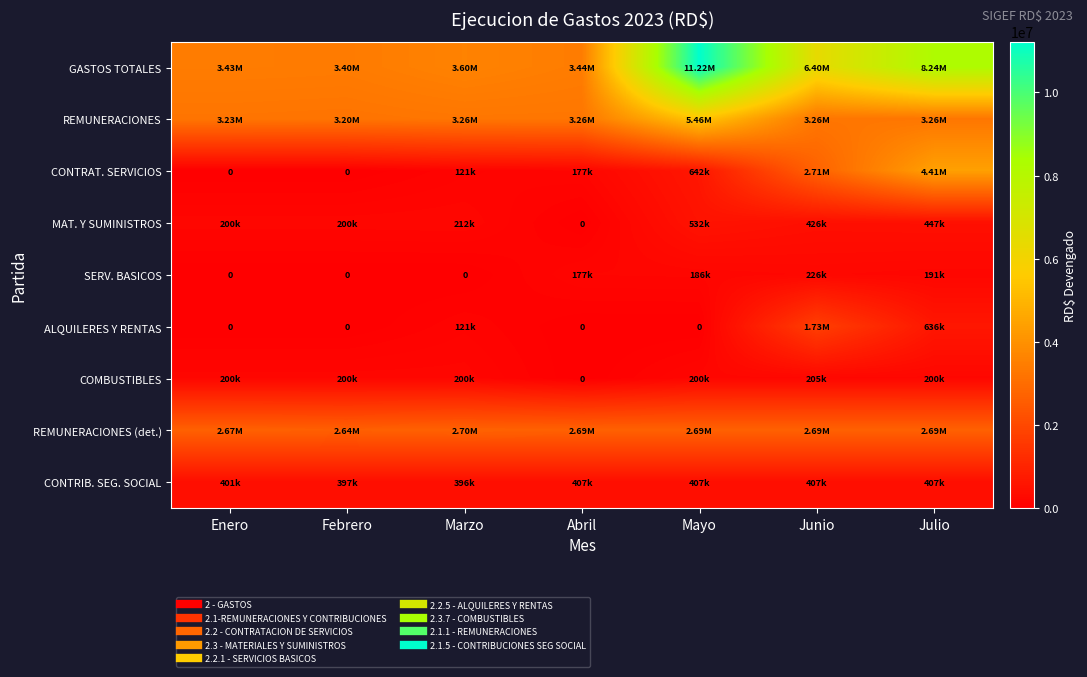

Is the value of GASTOS TOTALES at Febrero greater than the value of ALQUILERES Y RENTAS at Marzo?

Yes